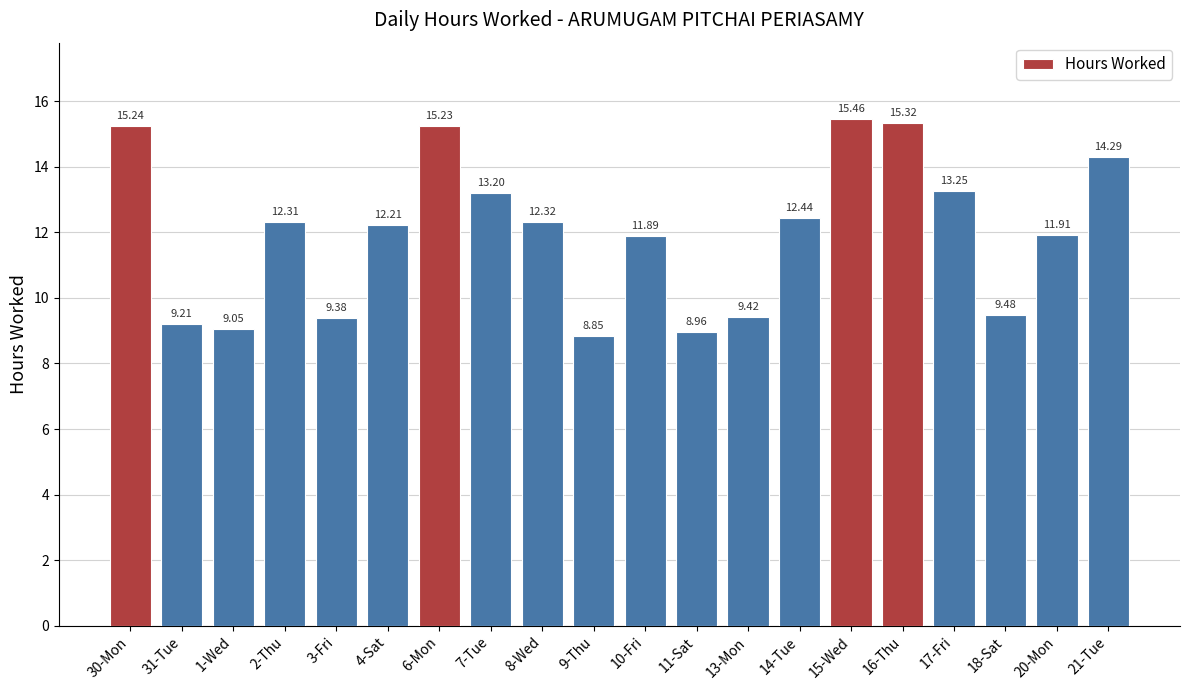

What is the sum of the values at 21-Tue and 6-Mon?

29.5